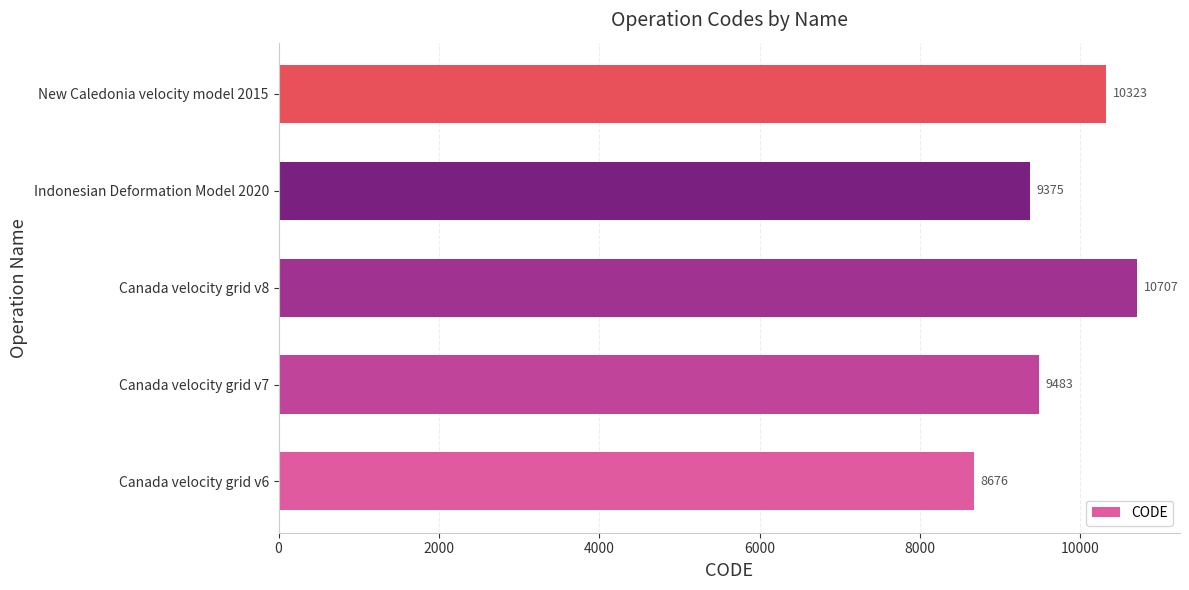

How many categories are shown in the chart?

5